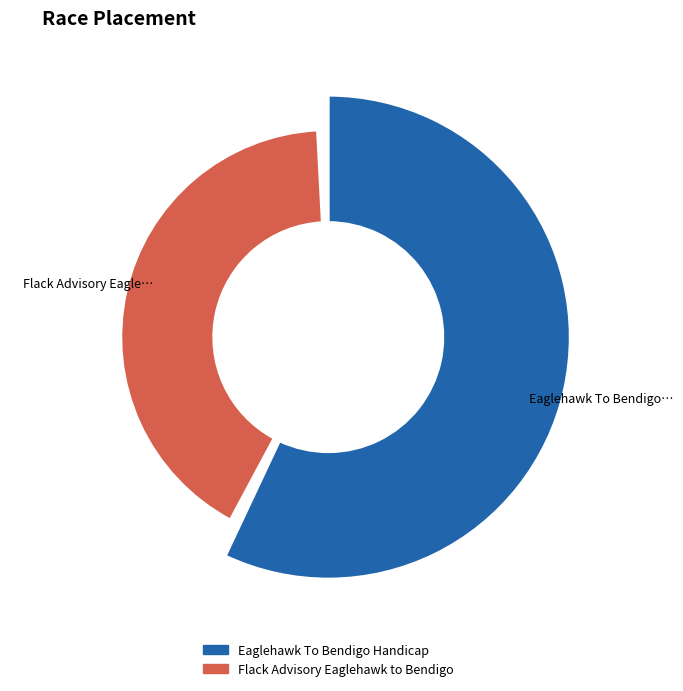

True or false: Eaglehawk To Bendigo Handicap accounts for 65% of the total.

False